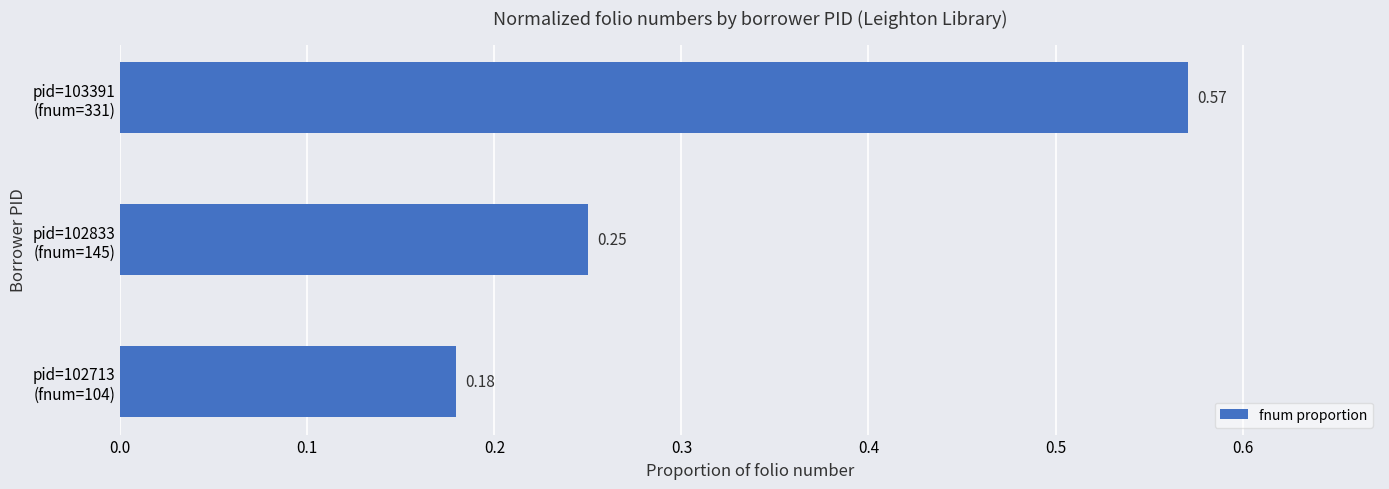

What is the average value?

0.3